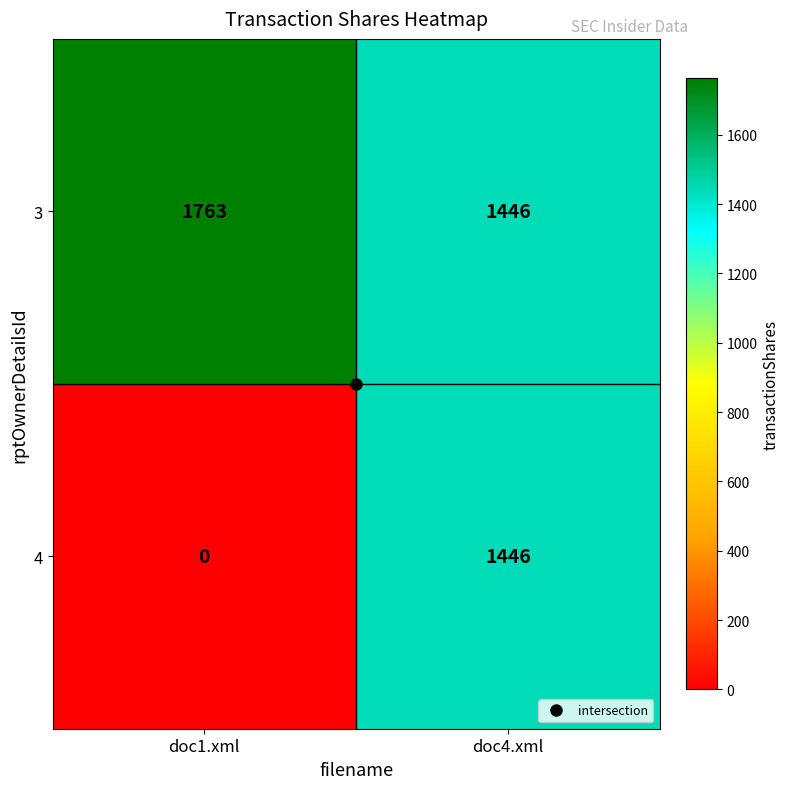

At how many categories does at least one series exceed 1430?

2